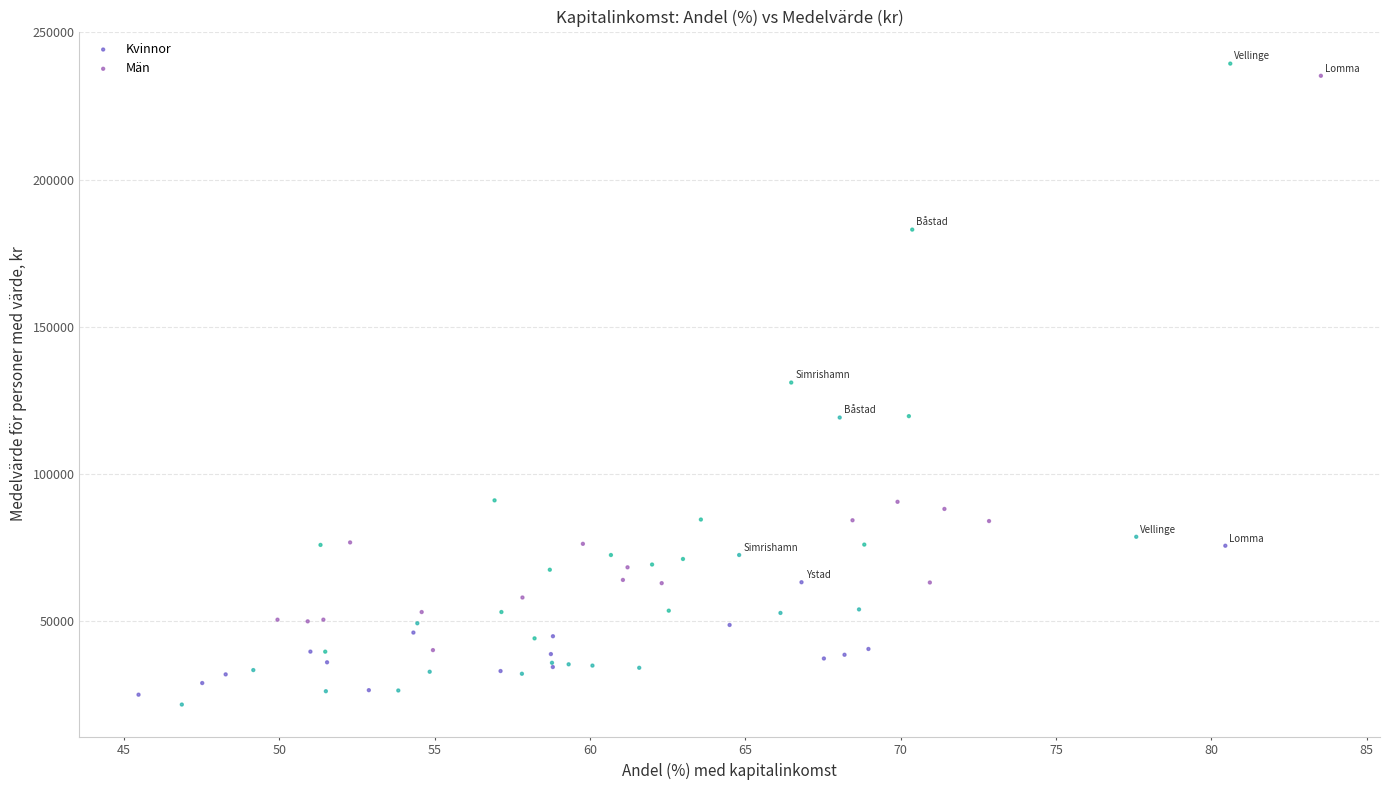

Which series has the widest spread of Y values?

Män